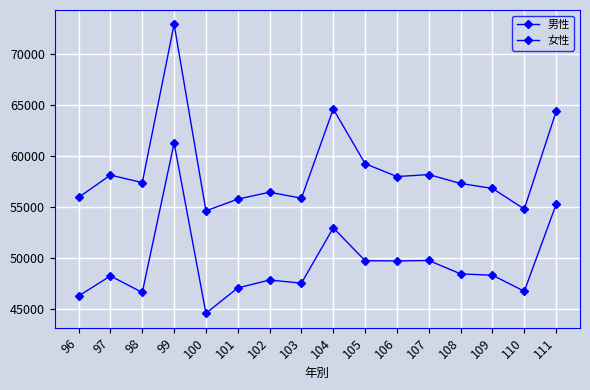

How many interior local peaks does the 女性 series have?

5